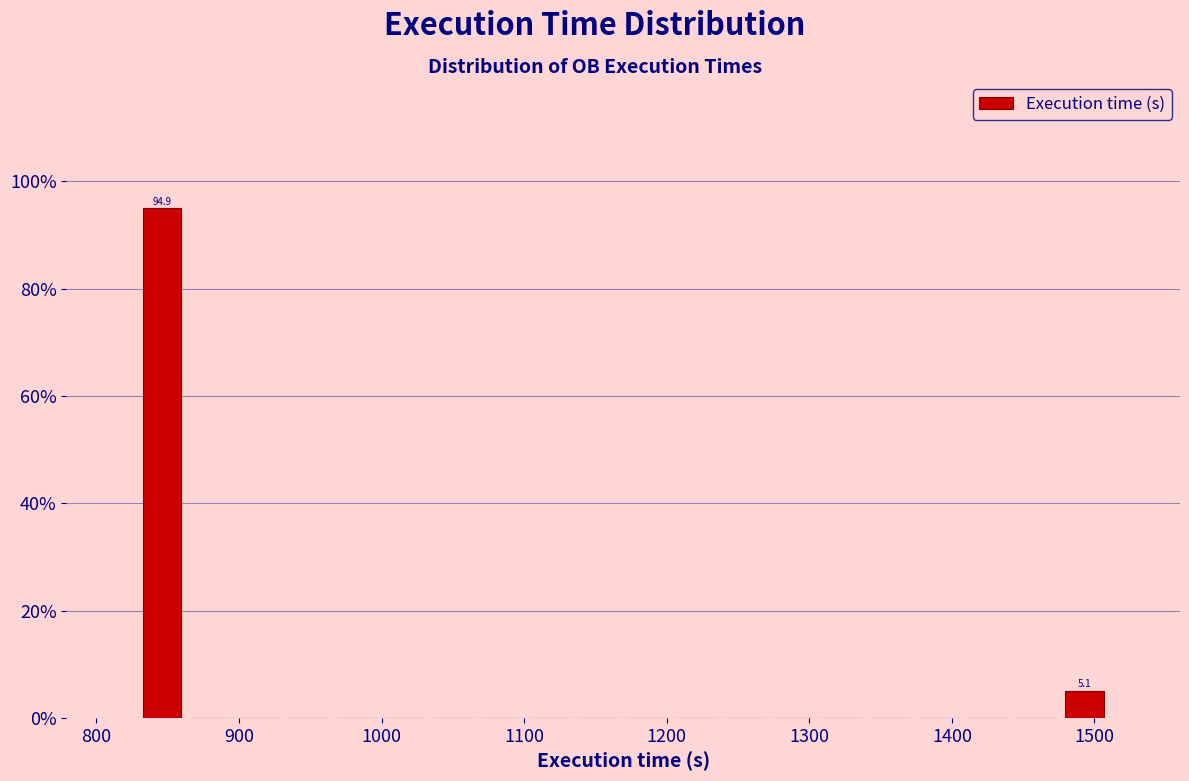

Around what value on the x-axis is the tallest bar? Give the approximate position of its centre, as read against the axis.

850